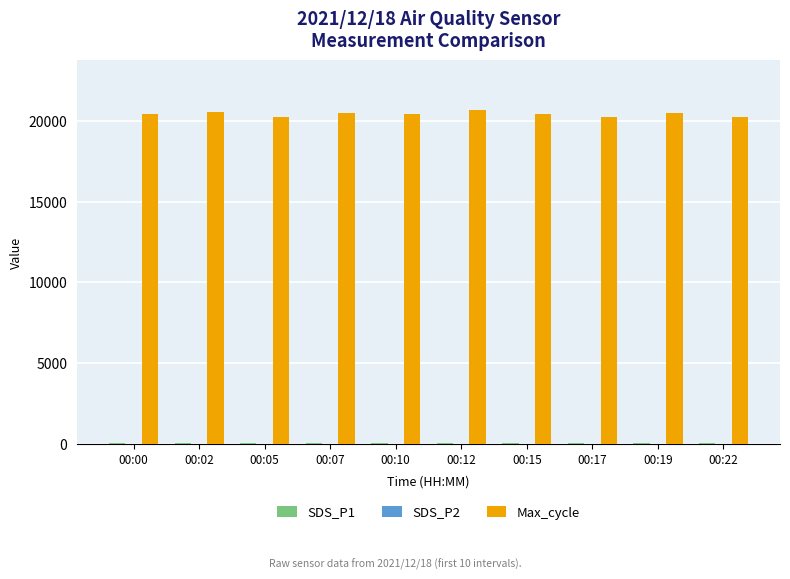

What is the sum of all Max_cycle values?

204205.0